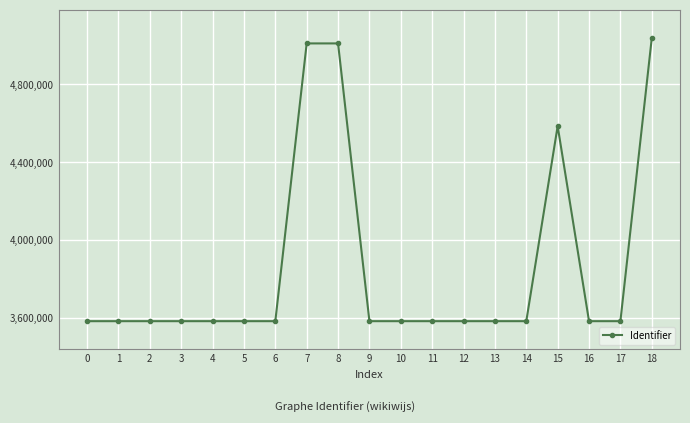

What is the difference between the second highest and minimum values?

1426310